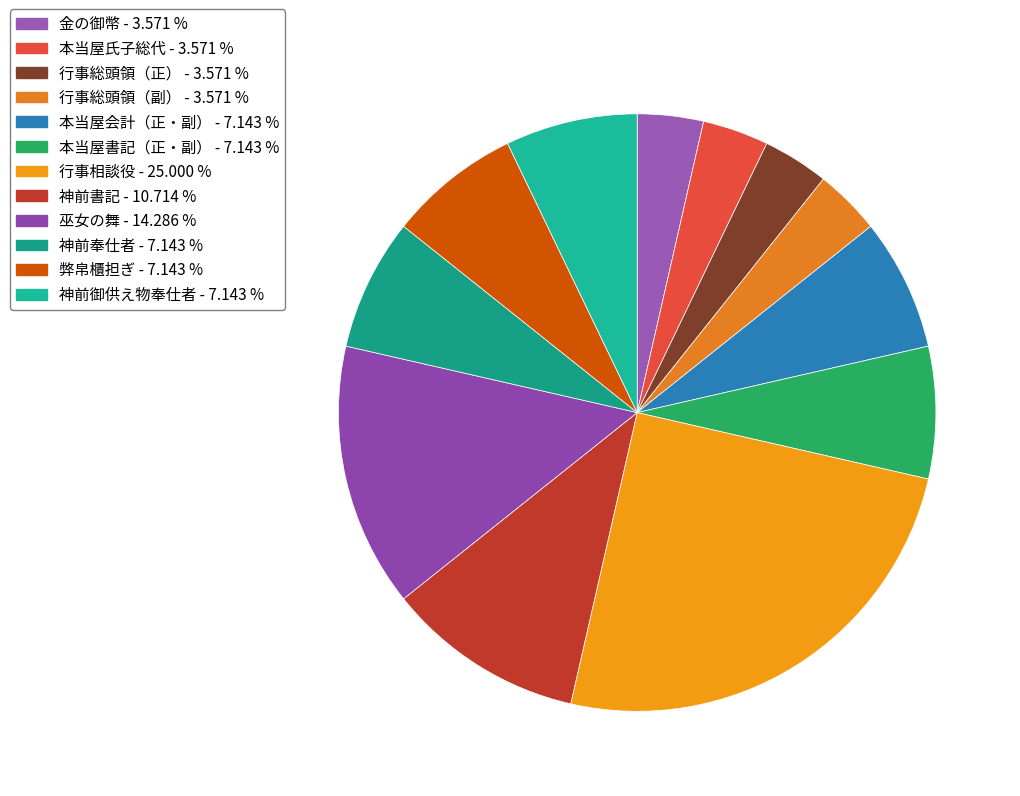

Do 弊帛櫃担ぎ and 神前書記 together represent more than half of the pie?

No